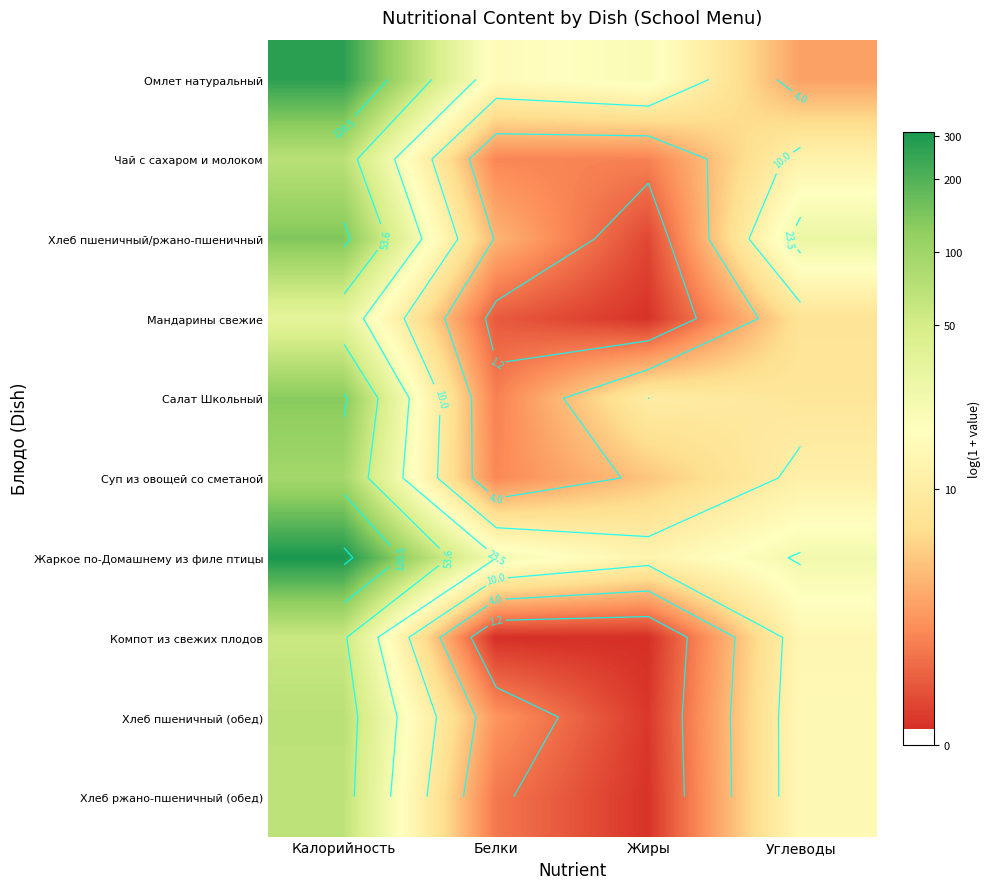

What is the average value of the Мандарины свежие series?

1.6